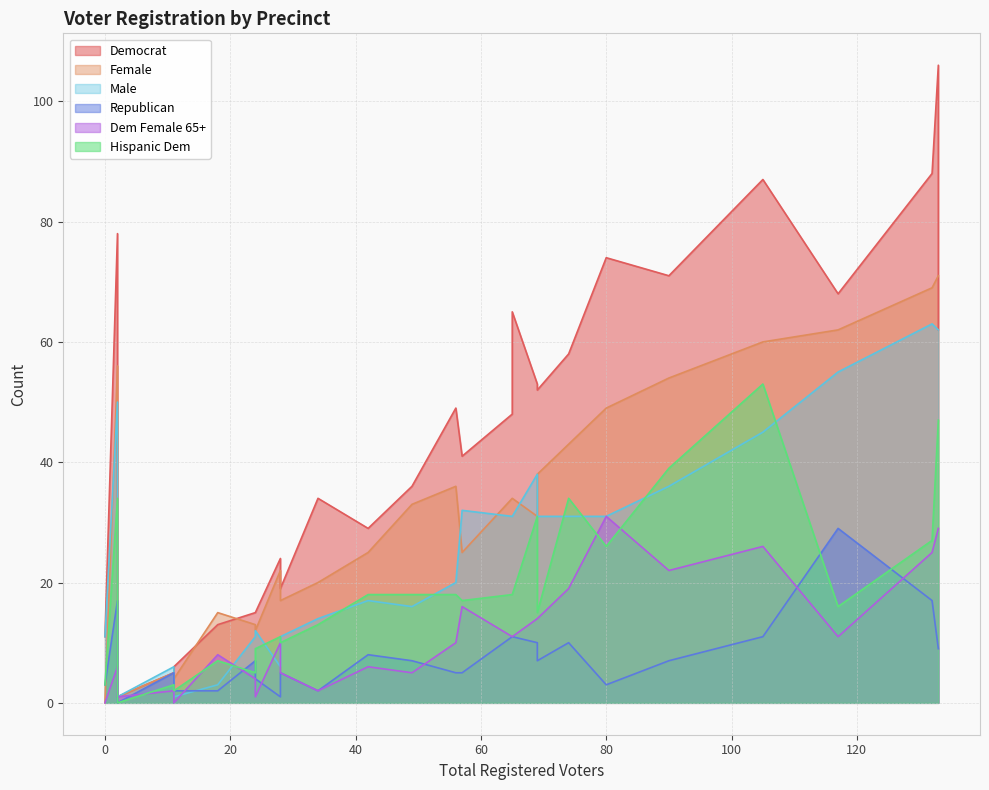

Reading right to left, extract all data points from this chart.

dem: 36	48	34	68	88	41	65	6	62	11	2	24	58	53	29	13	71	15	106	19	52	87	1	74	5	15	74	78	49
rep: 7	11	2	29	17	5	11	2	9	3	0	1	10	10	8	2	7	7	9	5	7	11	0	3	5	4	3	17	5
male: 16	31	14	55	63	32	31	1	62	11	1	6	31	38	17	3	36	11	62	11	31	45	1	31	6	12	31	50	20
female: 33	34	20	62	69	25	34	4	71	0	1	22	43	31	25	15	54	13	71	17	38	60	1	49	5	12	49	56	36
demf65pl: 5	11	2	11	25	16	11	0	29	0	1	10	19	14	6	8	22	4	29	5	14	26	1	31	2	1	31	6	10
hispdem: 18	18	13	16	27	17	18	2	47	3	0	11	34	31	18	7	39	5	47	10	15	53	0	26	3	9	26	34	18